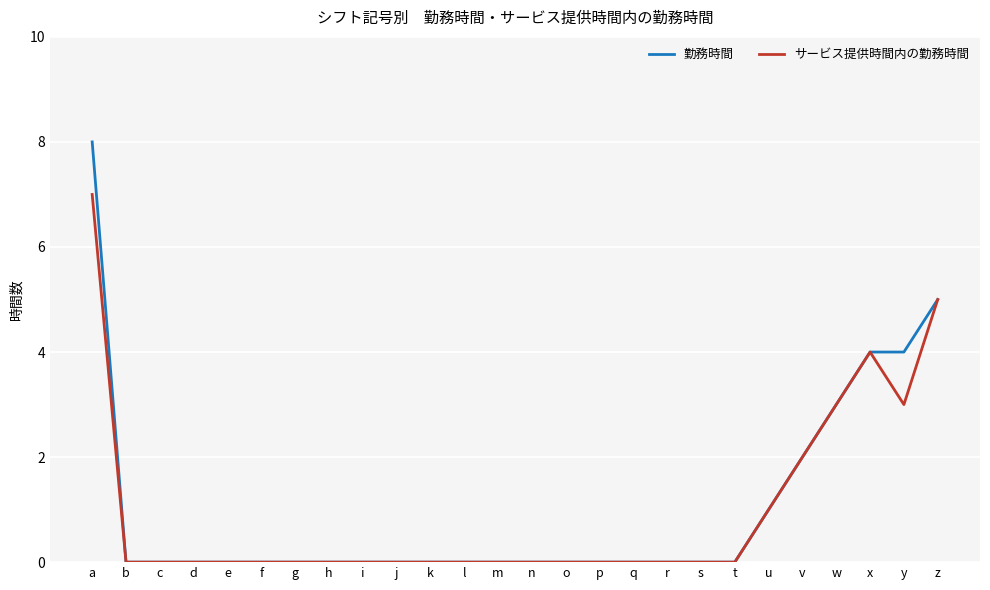

What is the difference between the maximum and second lowest values in the サービス提供時間内の勤務時間 series?

7